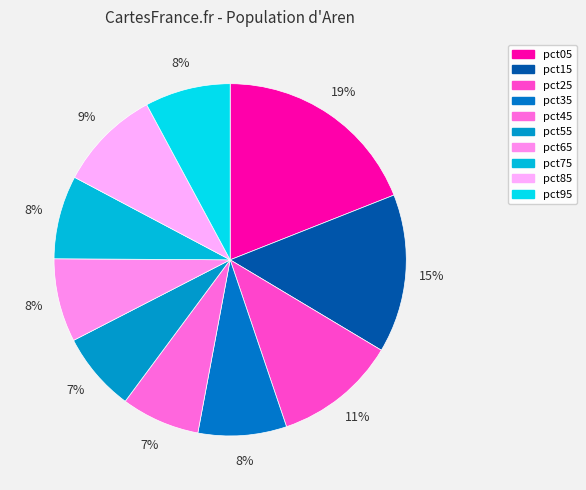

True or false: pct65 accounts for 8% of the total.

True